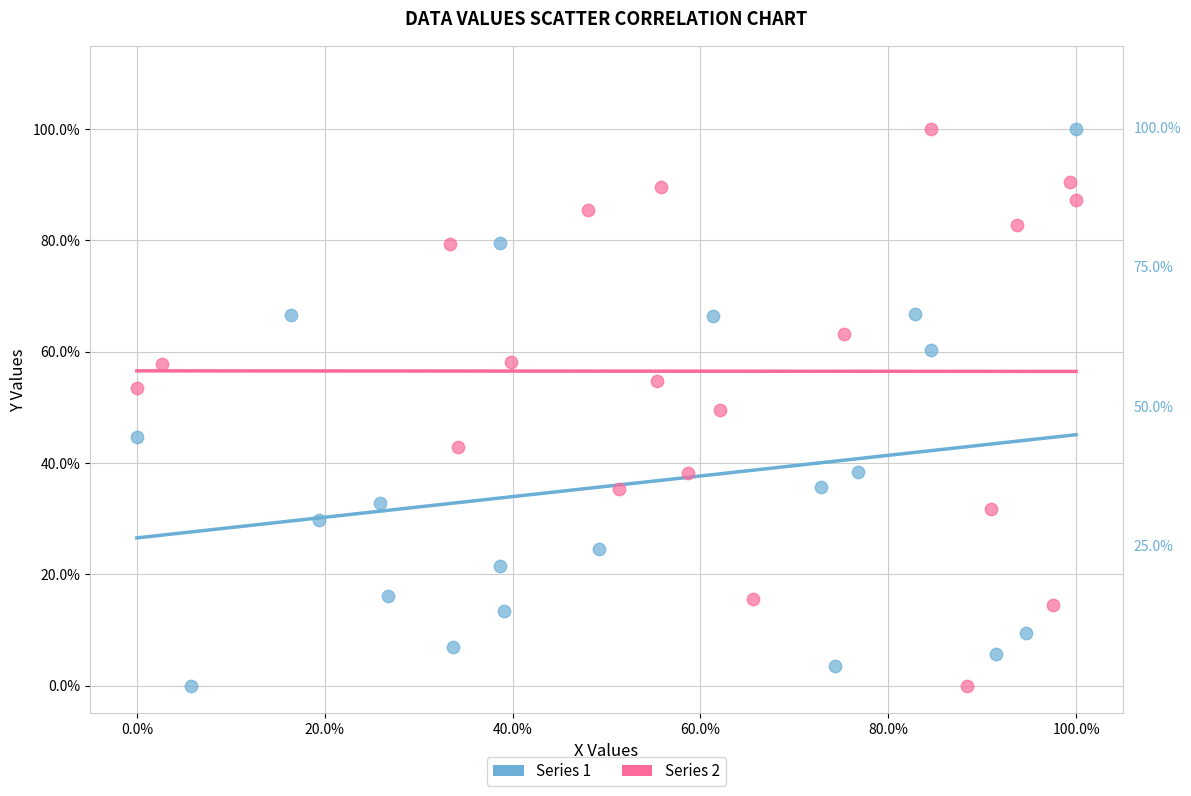

What are all the series names shown in the legend?

Series 1, Series 2